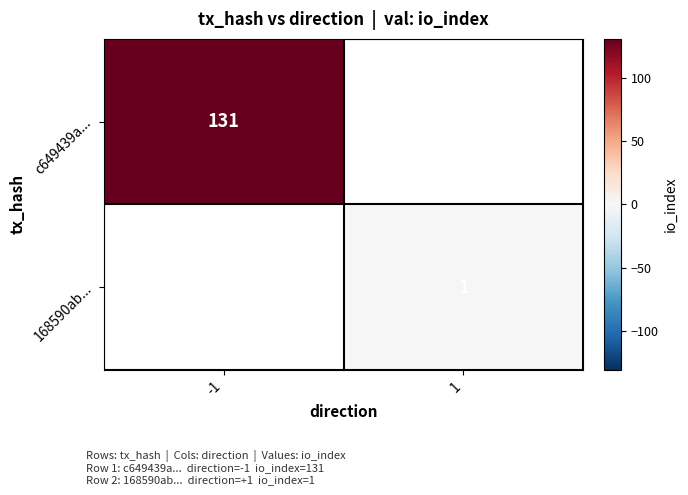

True or false: c649439a... has a value of 131 at -1.

True